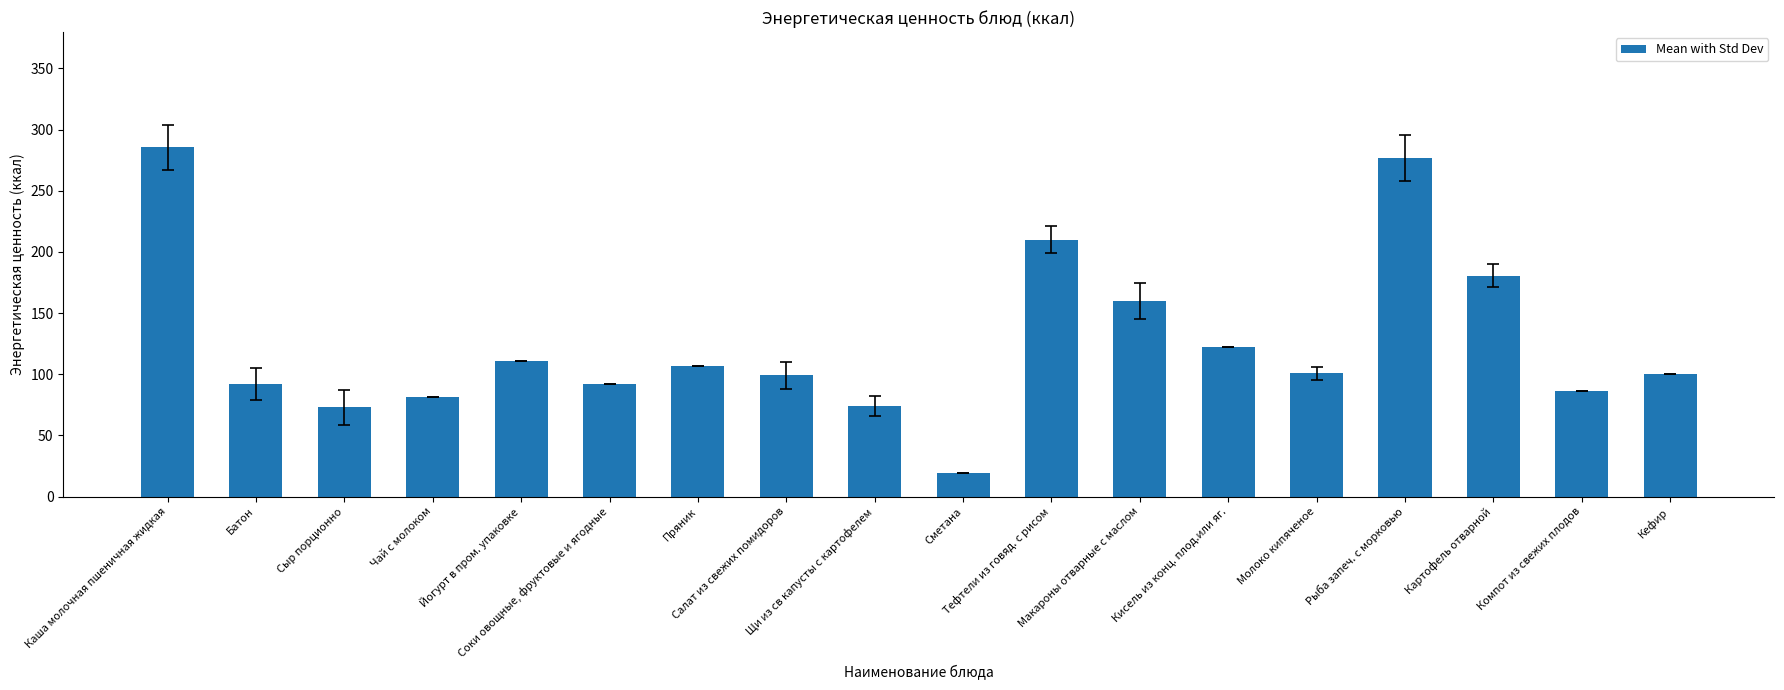

Does the chart contain stacked bars?

No